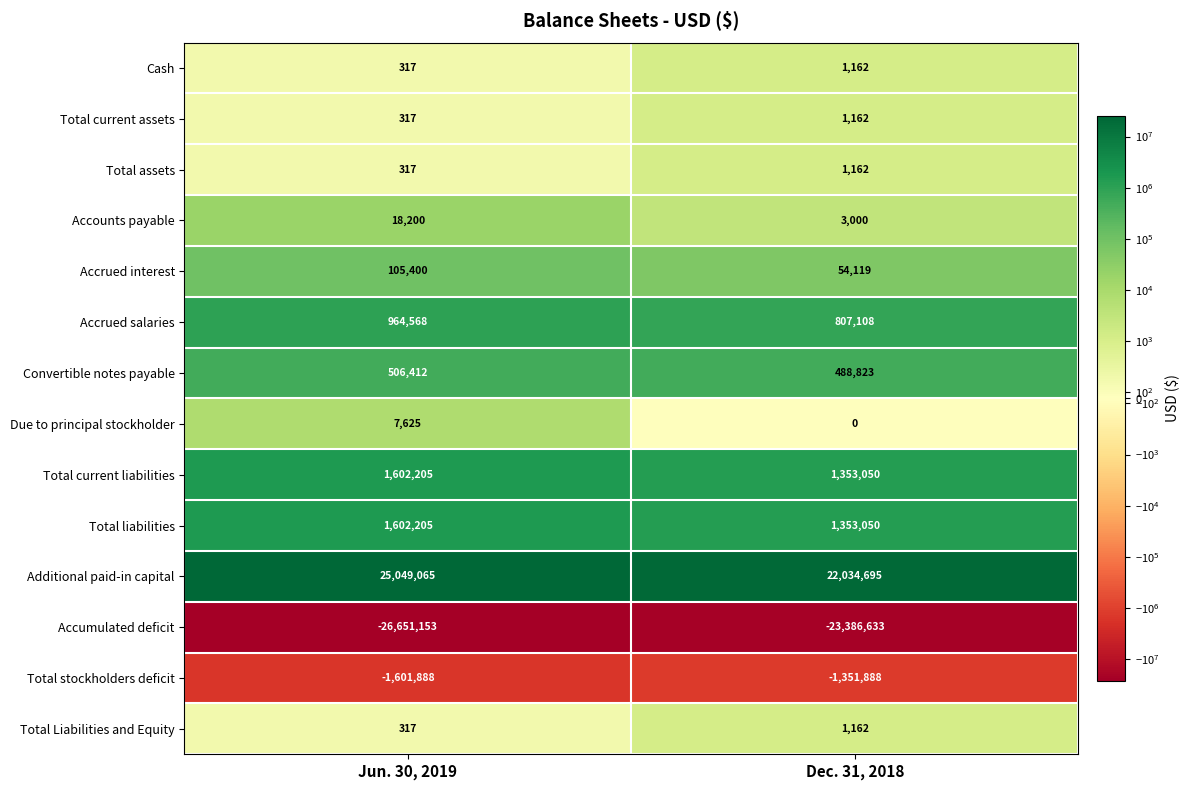

What is the sum of the Total liabilities values at Dec. 31, 2018 and Jun. 30, 2019?

2955255